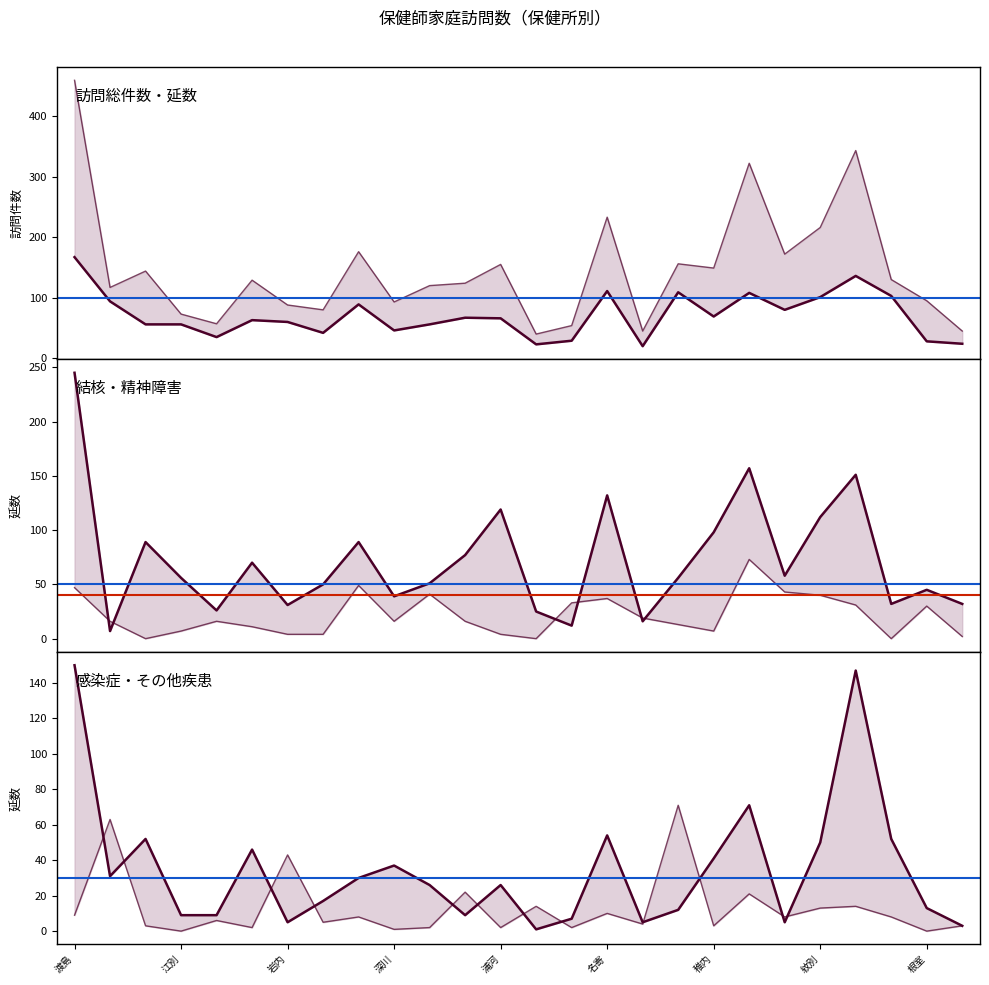

How many positive values does the 感染症(延数) series have?

24